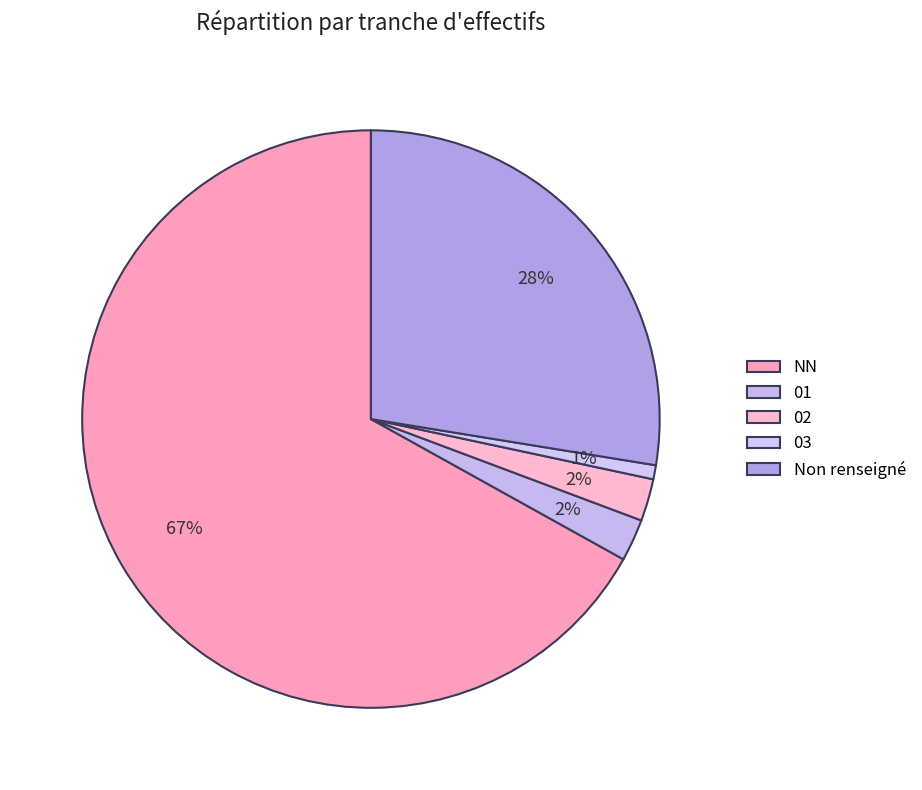

Count the number of slices in the pie.

5